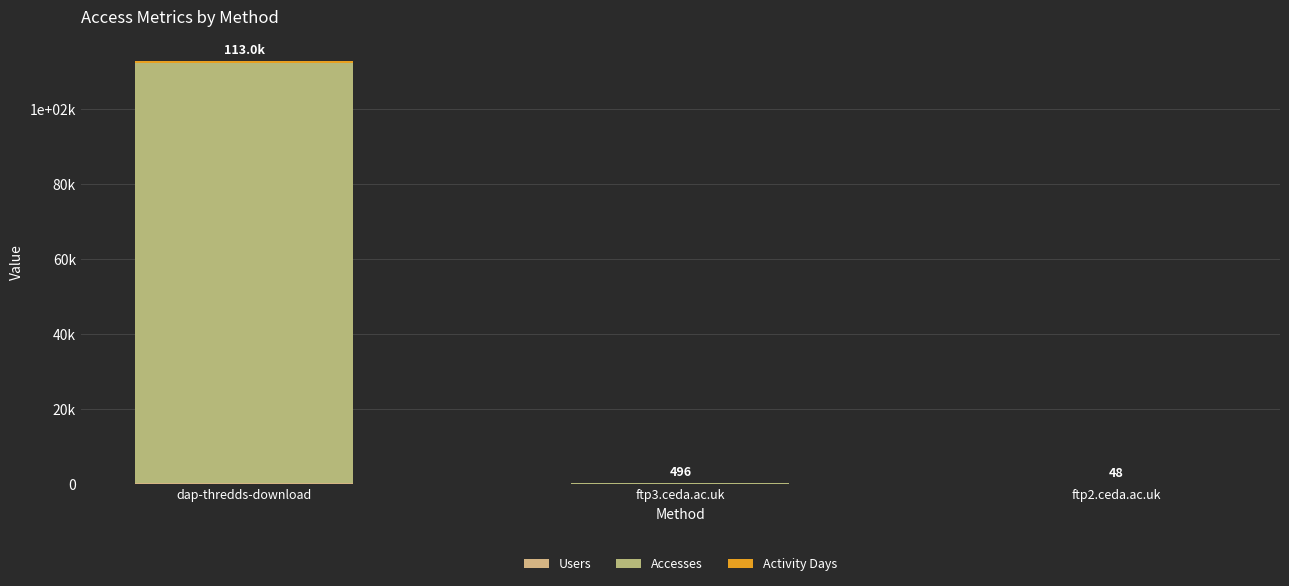

Does the chart contain stacked bars?

Yes